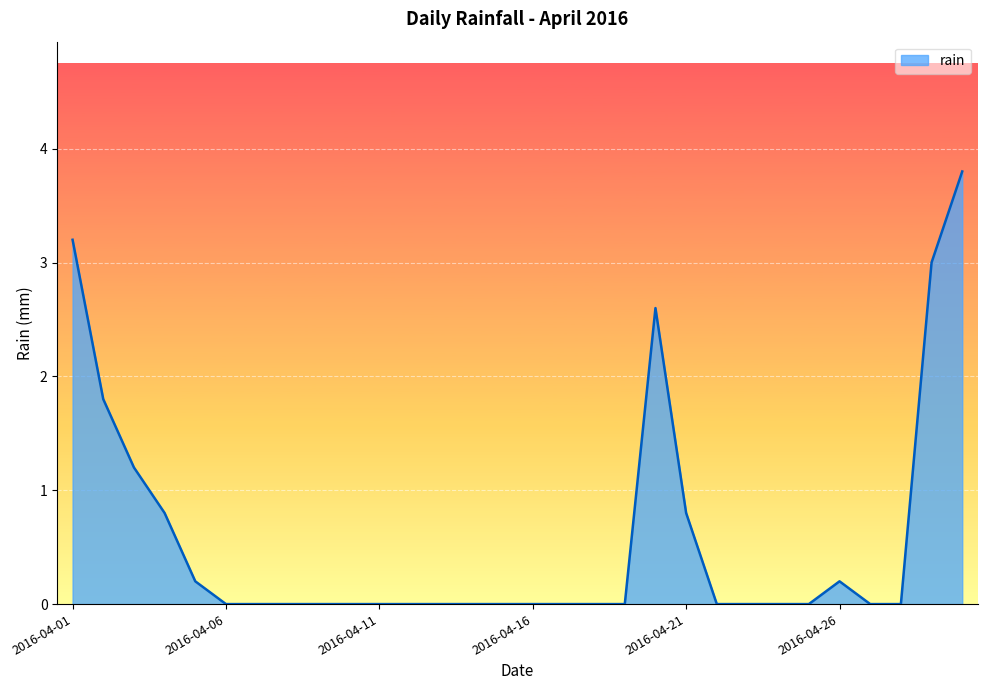

What is the maximum value shown in the chart?

3.8